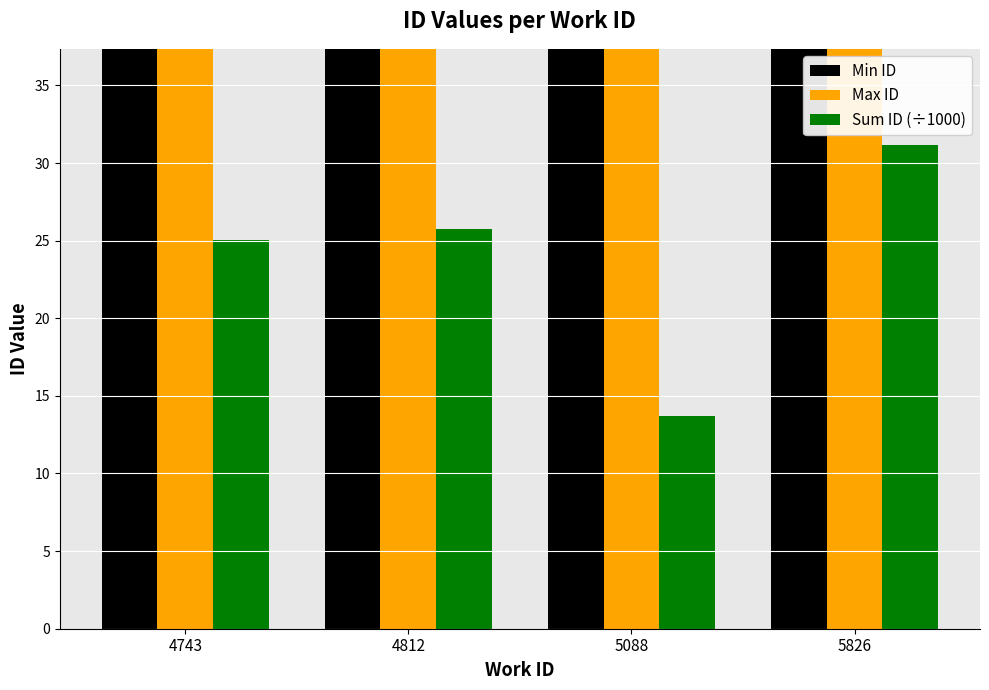

What is the average value of the Max ID series?

13676.5